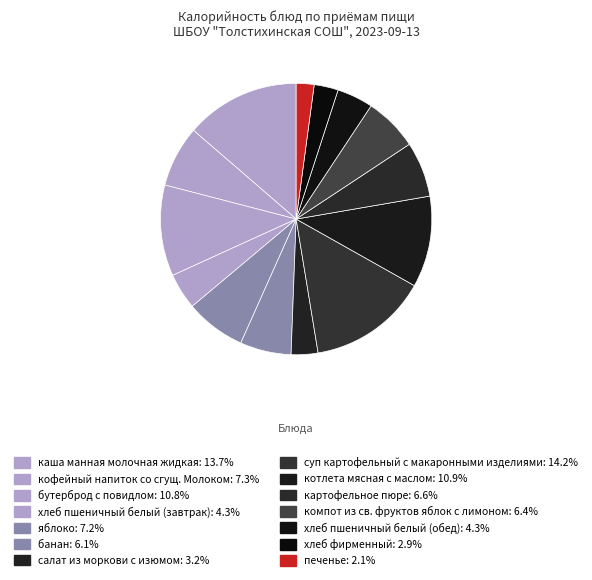

How many segments does this pie chart have?

14